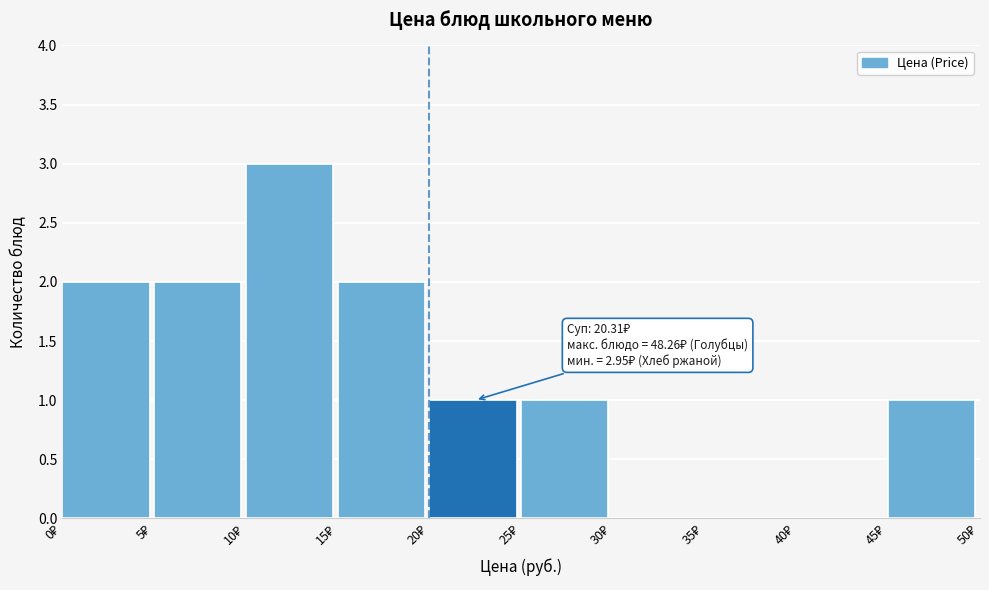

Over which range of the x-axis is the bar tallest?

10 to 15